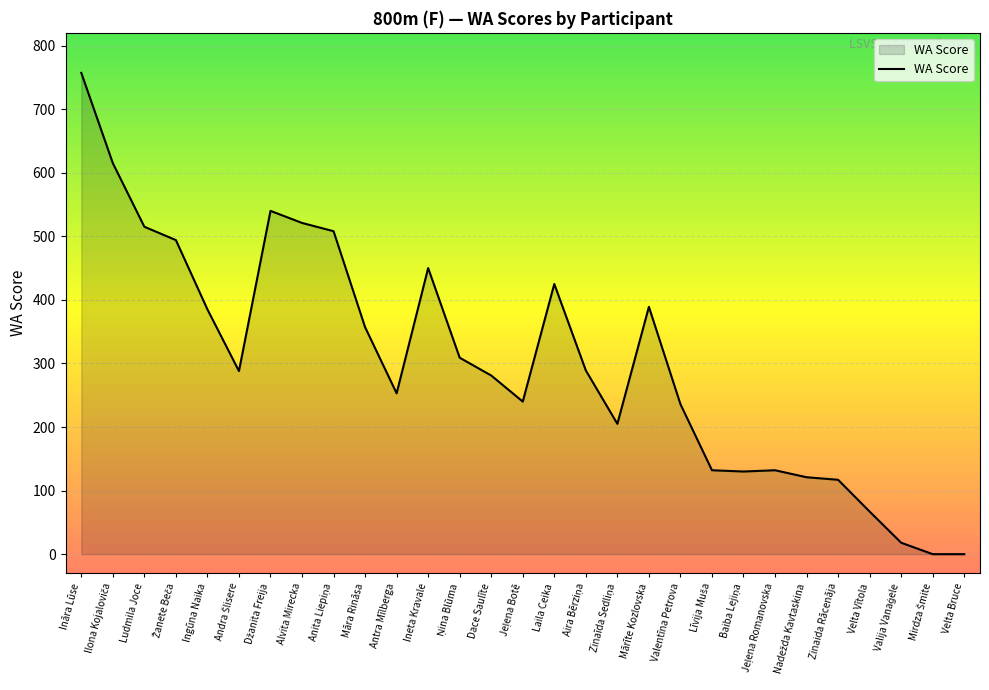

What is the change in value from Laila Ceika to Zinaida Rācenāja?

-308